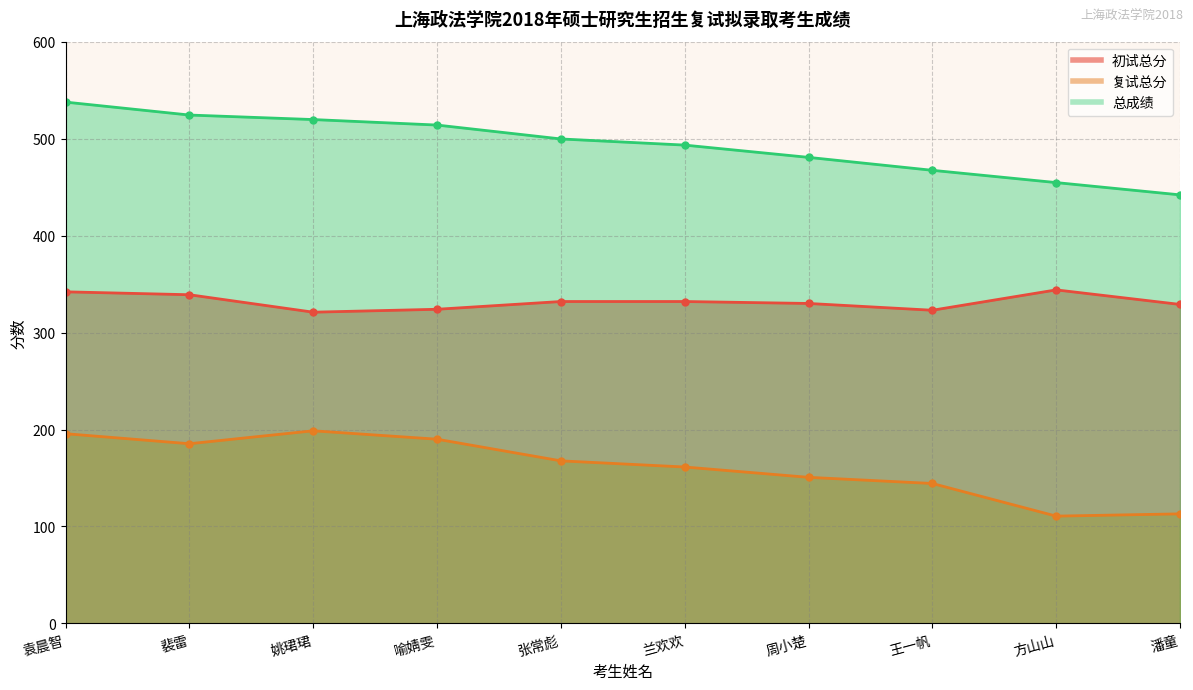

True or false: 复试总分 has a value of 144.3 at 王一帆.

True